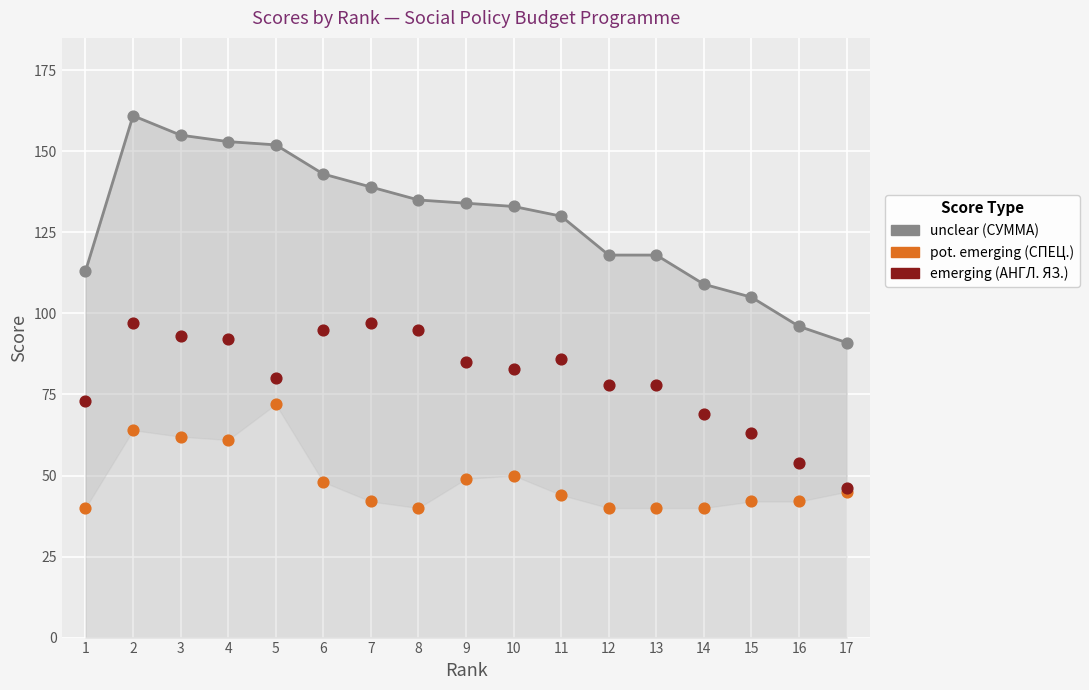

Which series has the largest total across all categories?

СУММА